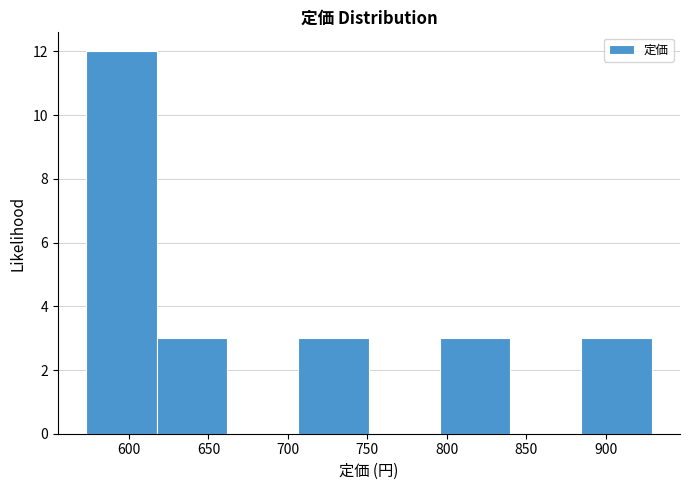

Reading left to right, list every bar in this chart as the range it spans on the x-axis followed by its height. Neither the bar edges nor the heights are printed on the chart, so give them approximately, as read against the axes.

573.0 to 617.5: 12
617.5 to 662.0: 3
662.0 to 706.5: 0
706.5 to 751.0: 3
751.0 to 795.5: 0
795.5 to 840.0: 3
840.0 to 884.5: 0
884.5 to 929.0: 3